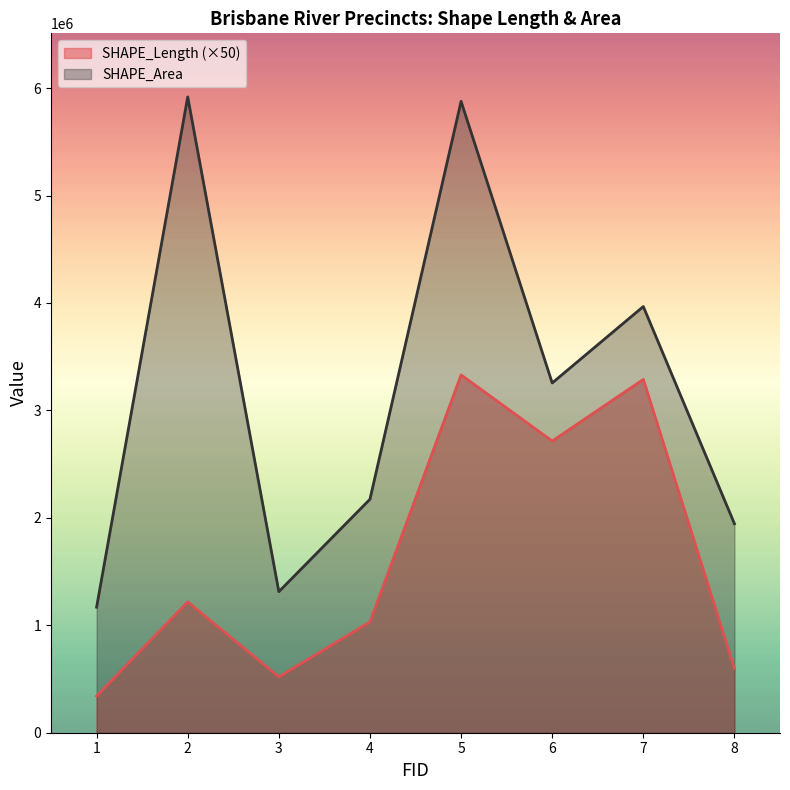

How many interior local peaks does the SHAPE_Length series have?

3